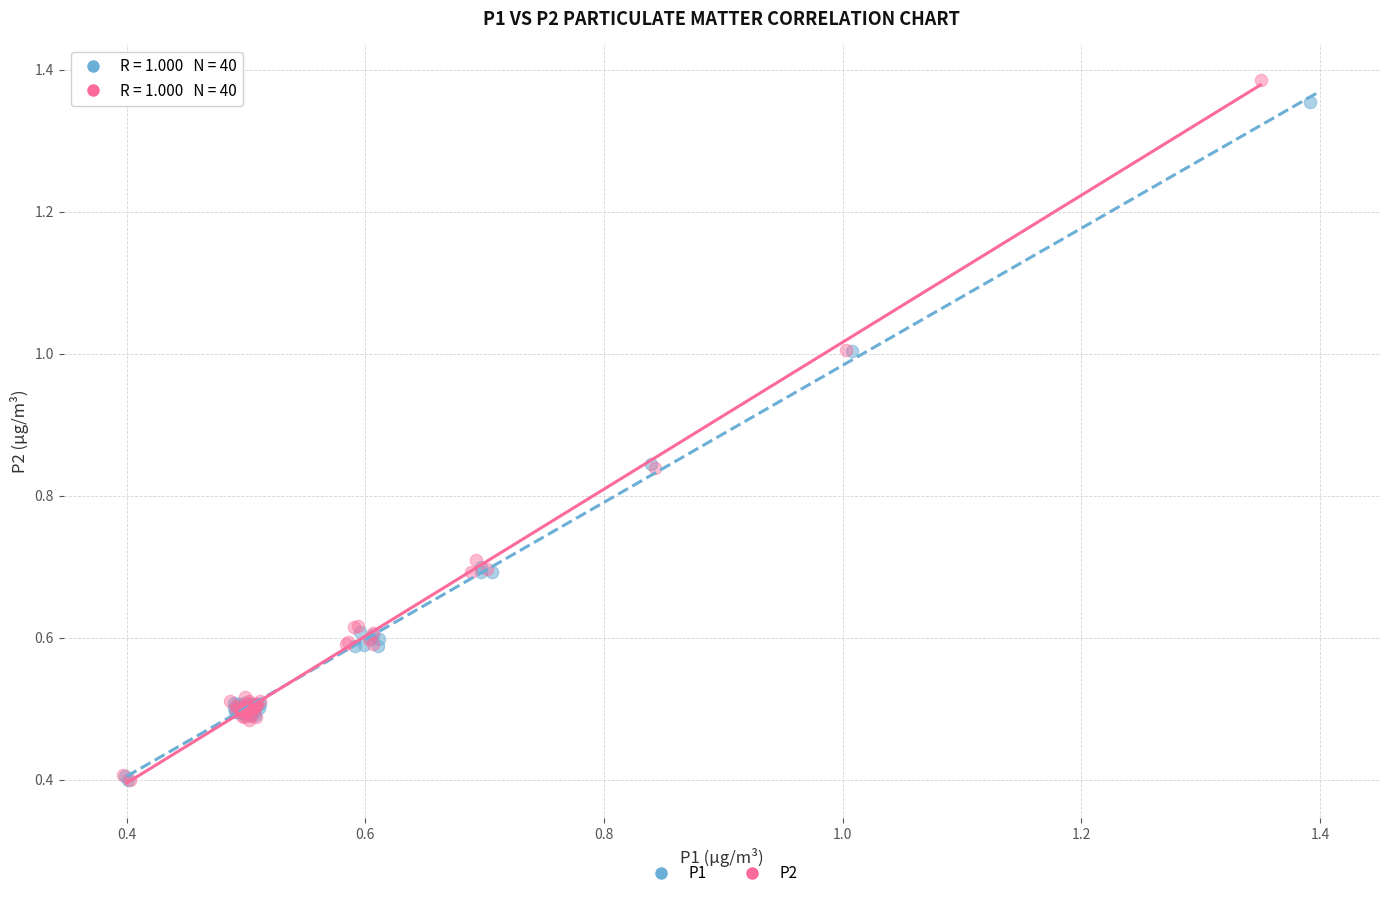

Which series contains the highest Y value?

P2